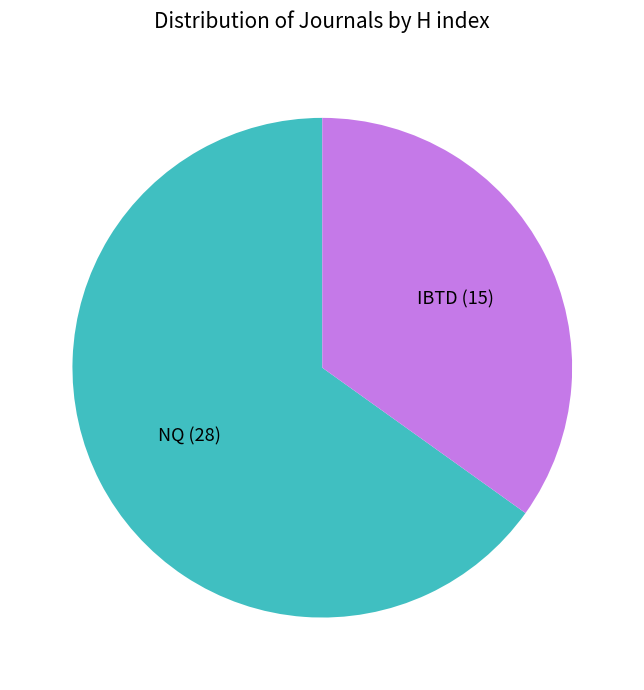

Do NQ (28) and IBTD (15) together represent more than half of the pie?

Yes